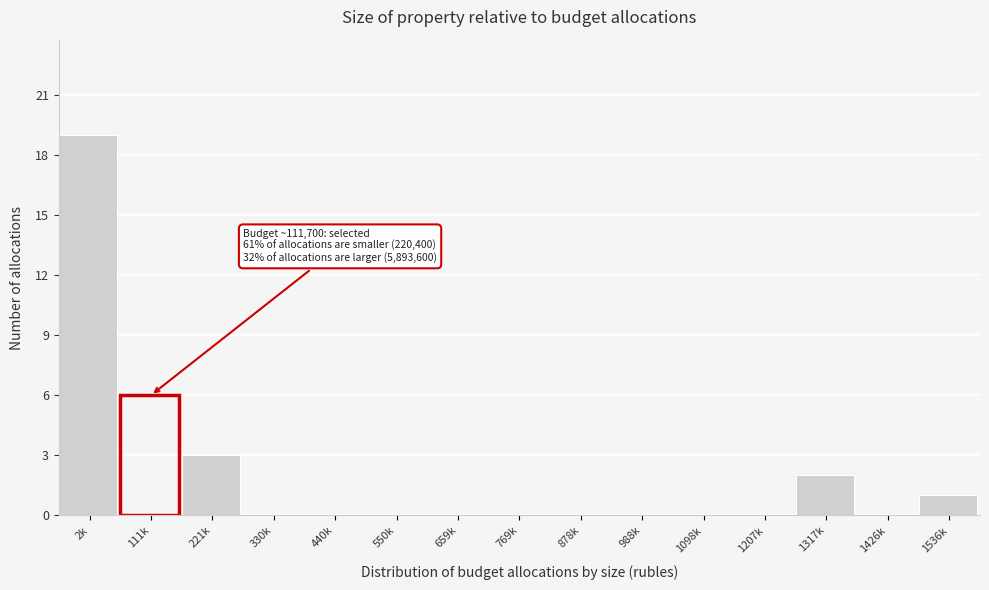

Reading right to left, what are all the values shown in this chart?

1536k=1	1426k=0	1317k=2	1207k=0	1098k=0	988k=0	878k=0	769k=0	659k=0	550k=0	440k=0	330k=0	221k=3	111k=6	2k=19